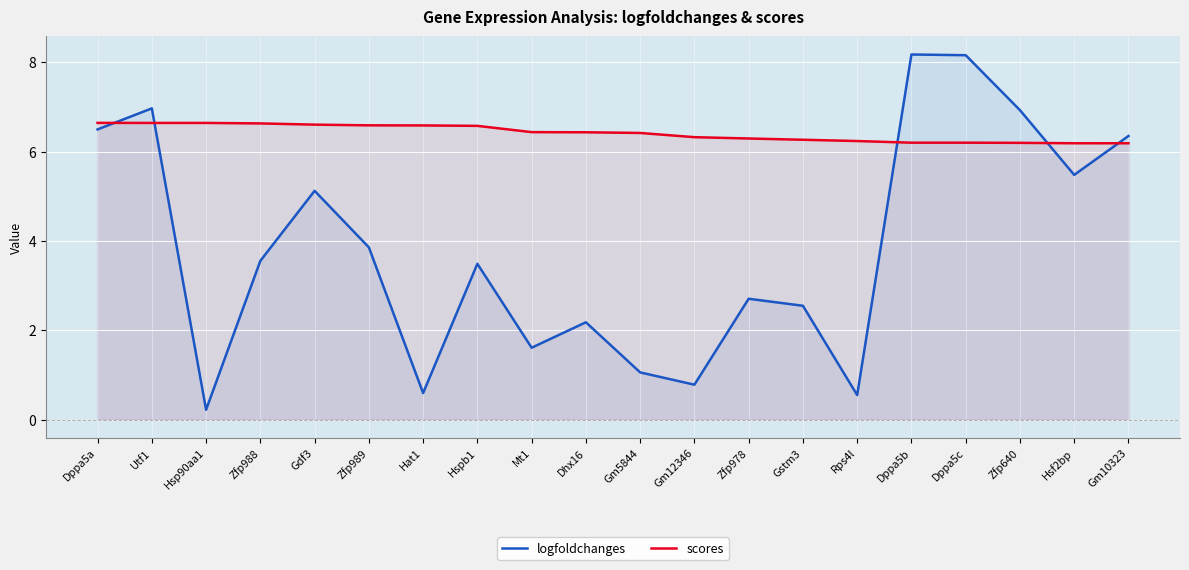

Which has a higher value, Gstm3 or Zfp989?

Zfp989